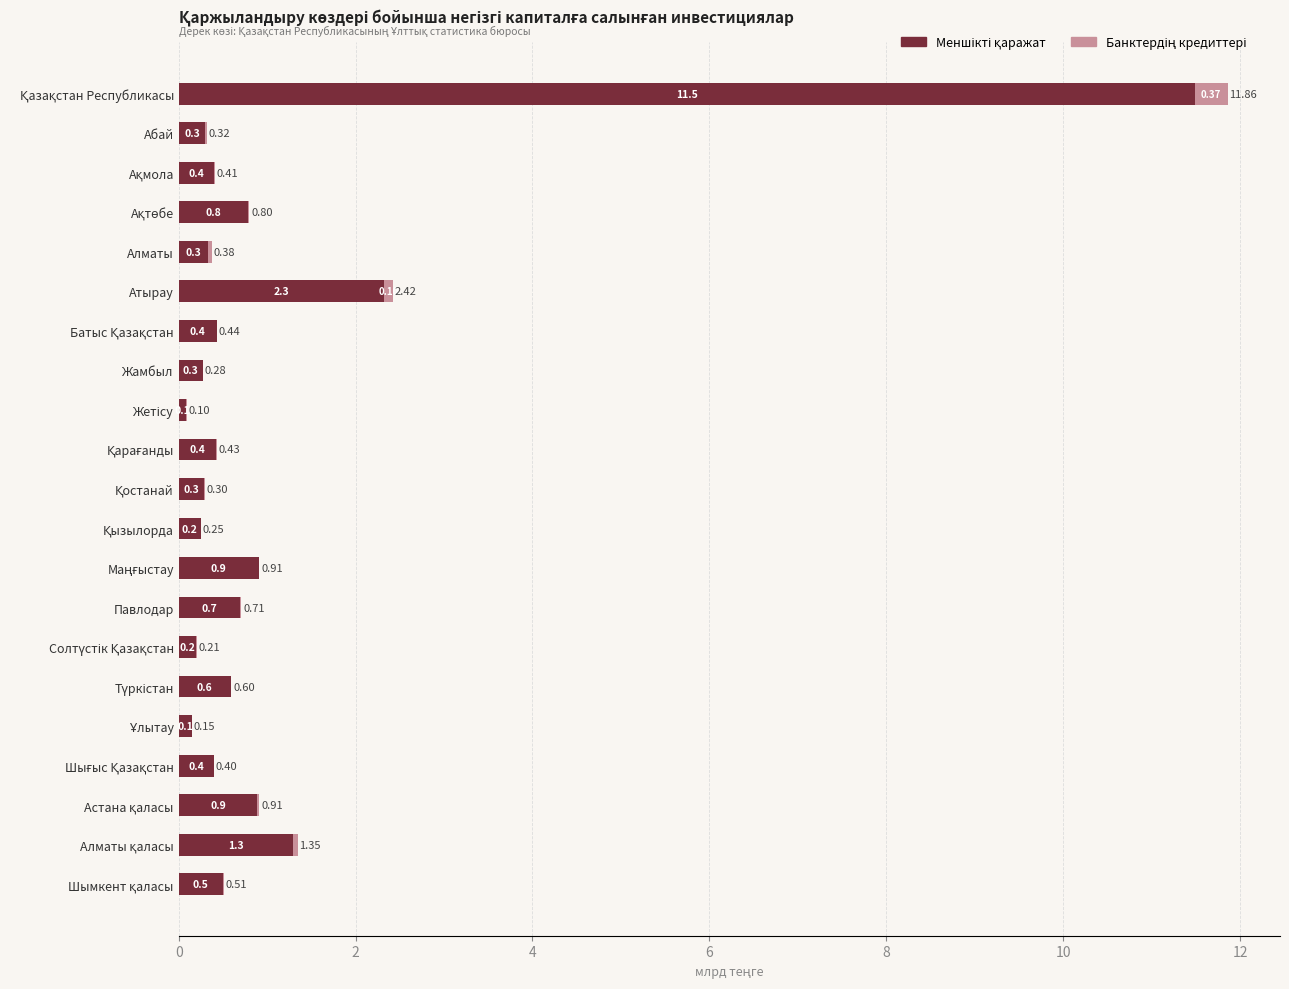

How many data points does each series have?

21